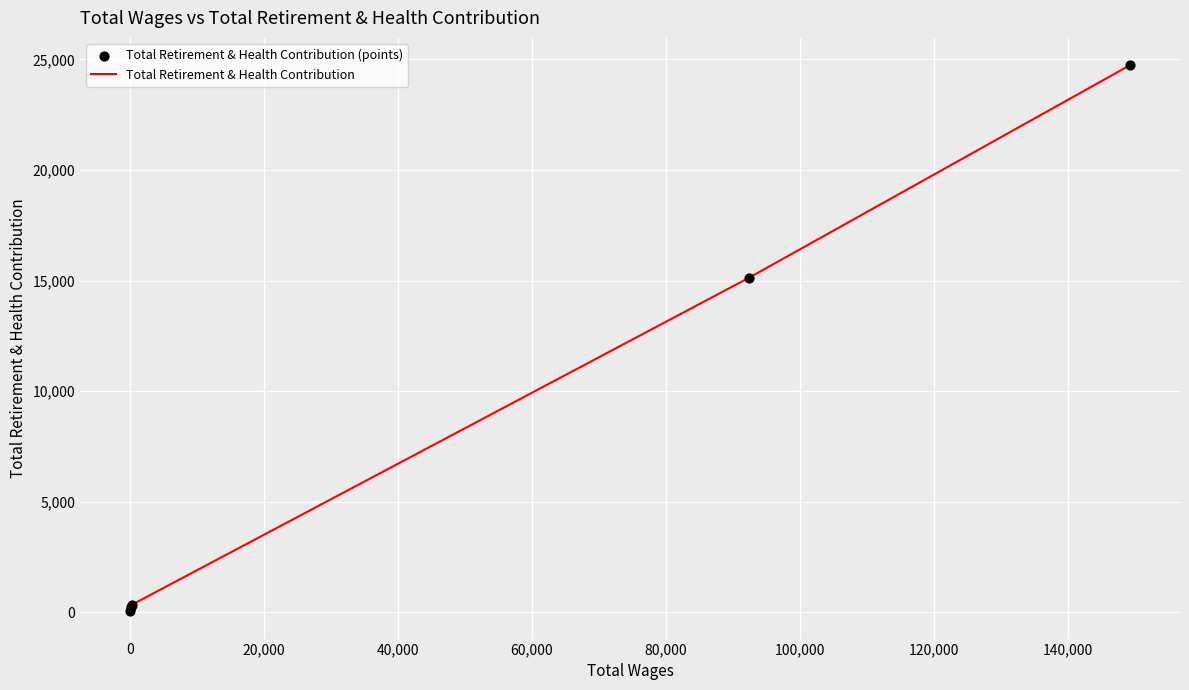

What are all the series names shown in the legend?

Total Retirement & Health Contribution, Total Retirement & Health Contribution (points)